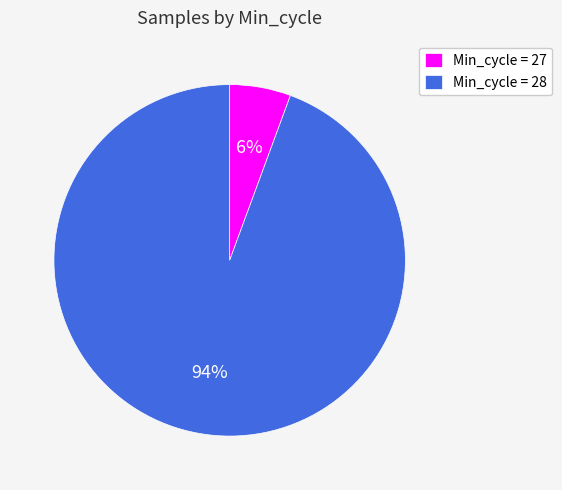

To the nearest percent, what portion does Min_cycle = 28 represent?

94%